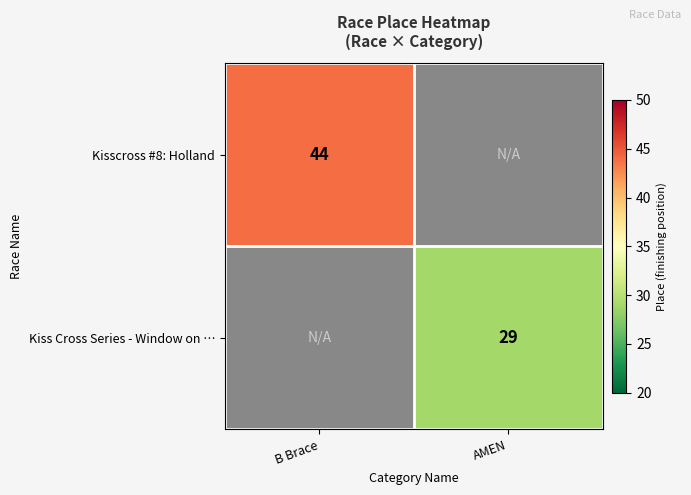

True or false: Kisscross #8: Holland has a value of 29 at B Brace.

False